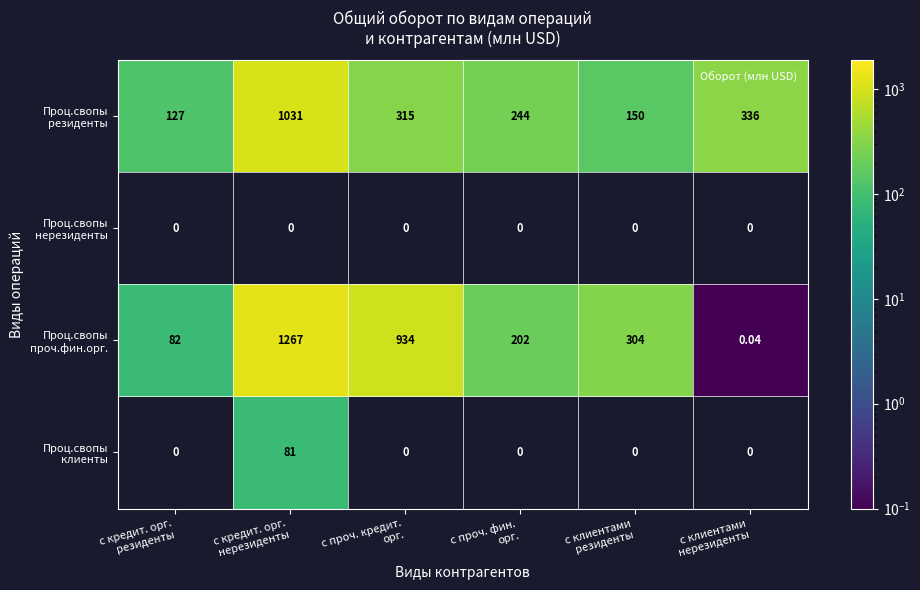

Which series has the largest range (max minus min)?

Проц.свопы проч.фин.орг.